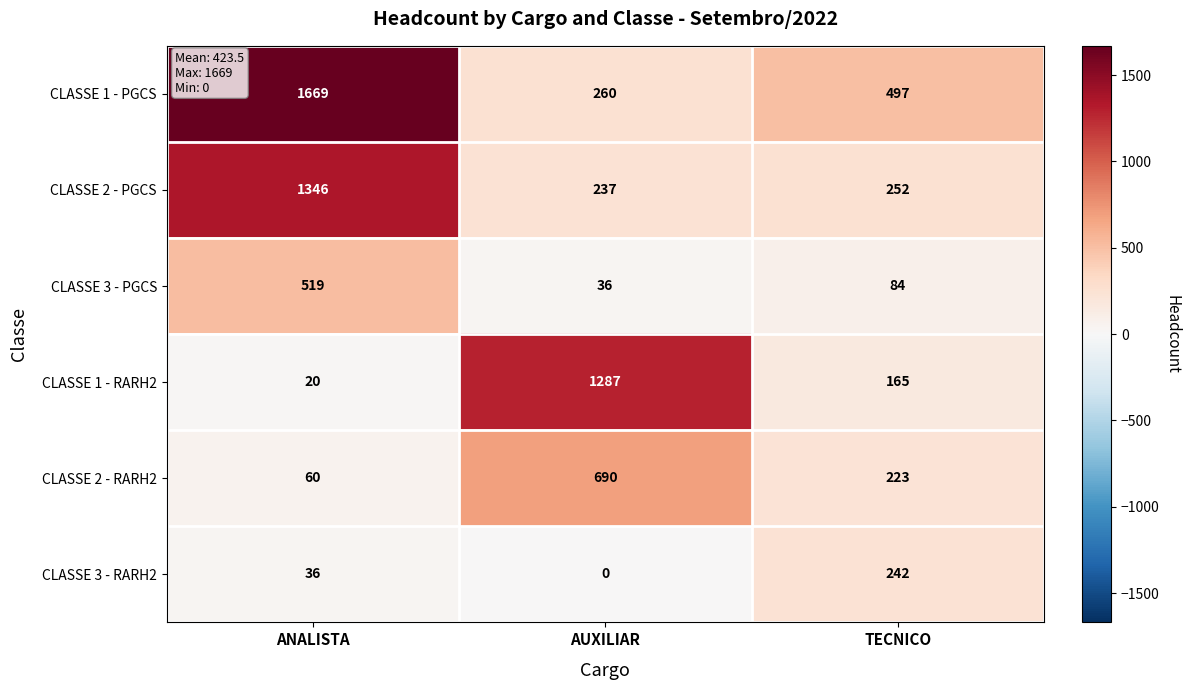

At which category does the chart reach its minimum across all series?

AUXILIAR